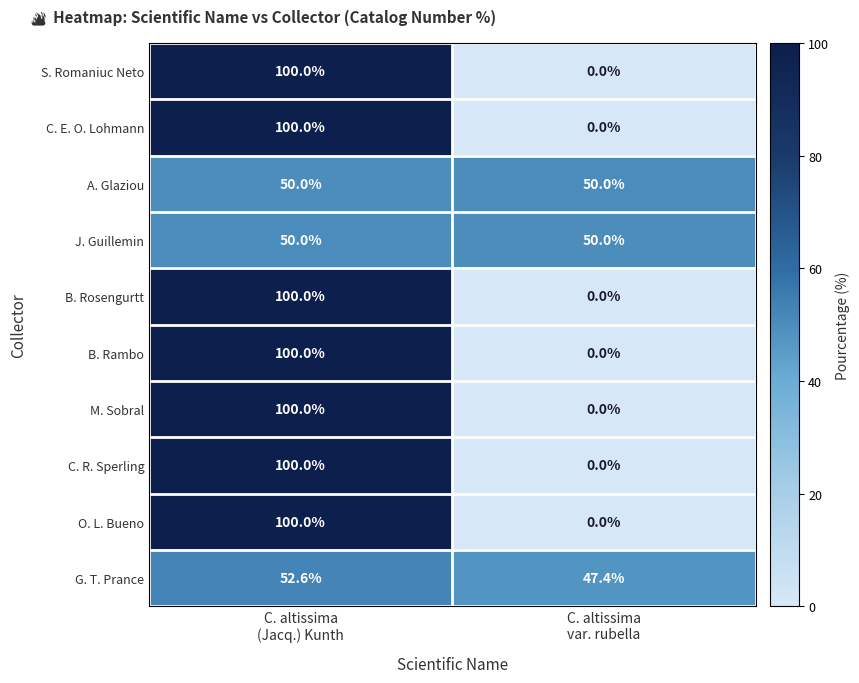

Reading left to right, what are all the values shown in this chart?

S. Romaniuc Neto: 100.0	0.0
C. E. O. Lohmann: 100.0	0.0
A. Glaziou: 50.0	50.0
J. Guillemin: 50.0	50.0
B. Rosengurtt: 100.0	0.0
B. Rambo: 100.0	0.0
M. Sobral: 100.0	0.0
C. R. Sperling: 100.0	0.0
O. L. Bueno: 100.0	0.0
G. T. Prance: 52.6	47.4